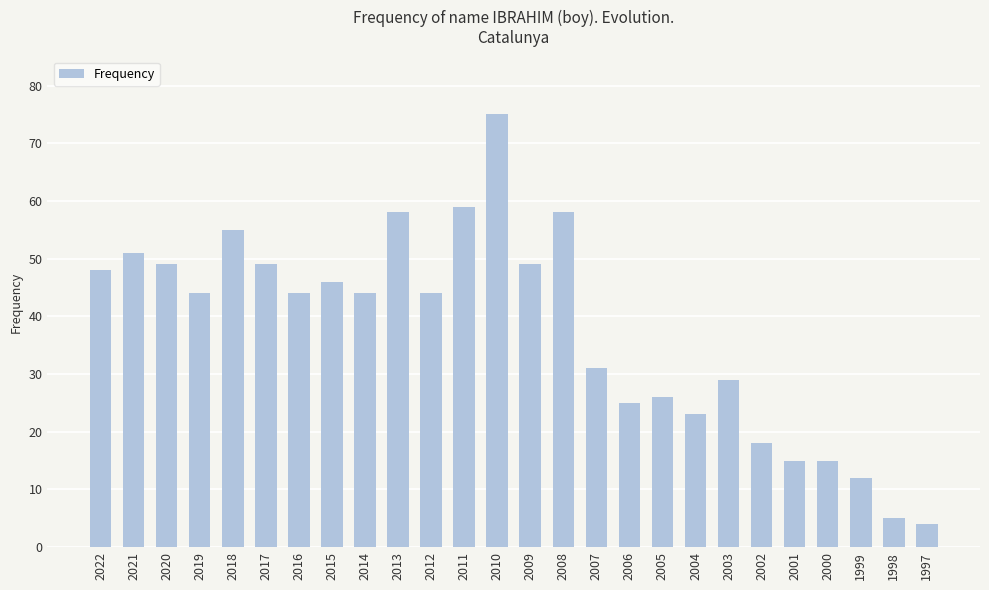

How many data points does each series have?

26